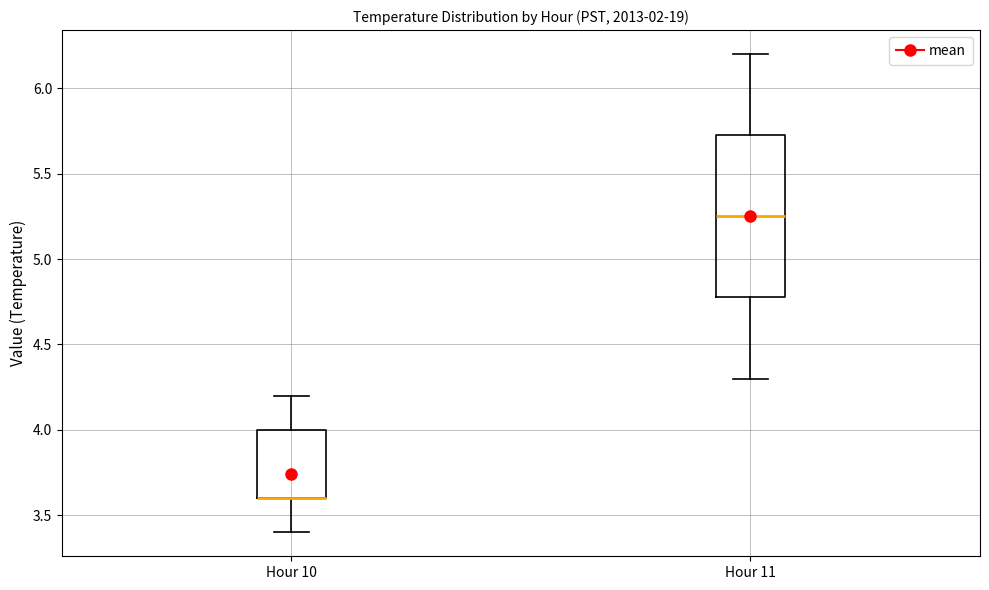

Where does the upper whisker of the box for Hour 10 end on the y-axis? The values are not printed on the chart, so give them approximately, as read against the axis.

4.20